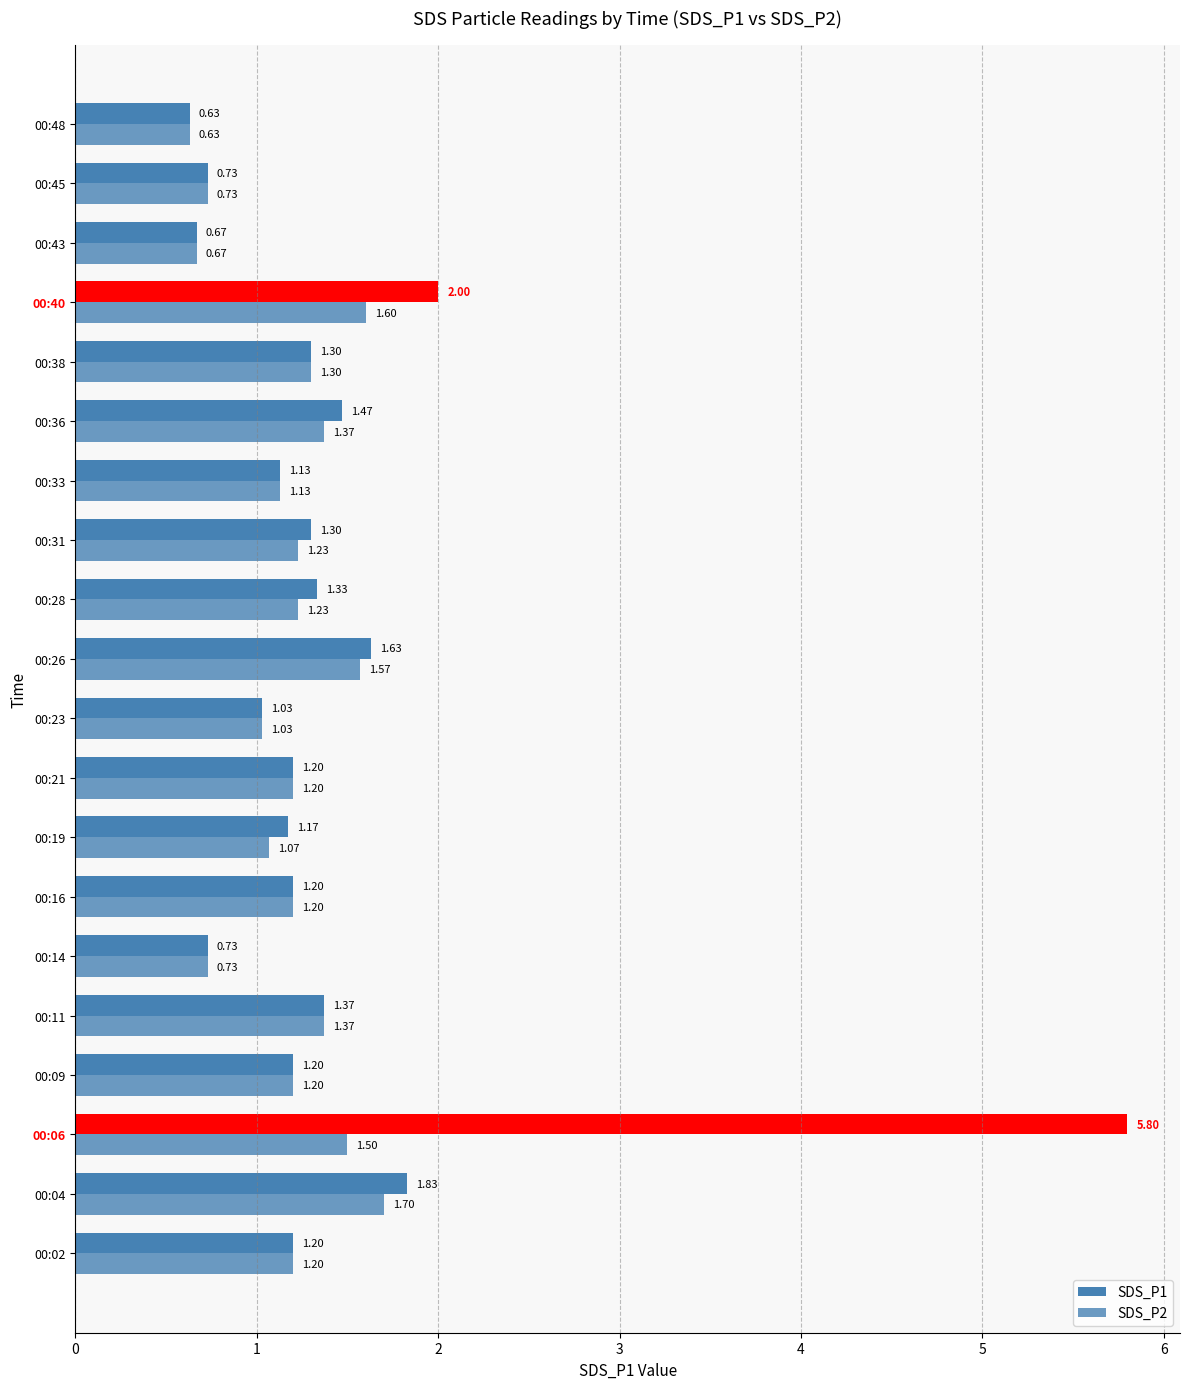

How many categories are shown in the chart?

20